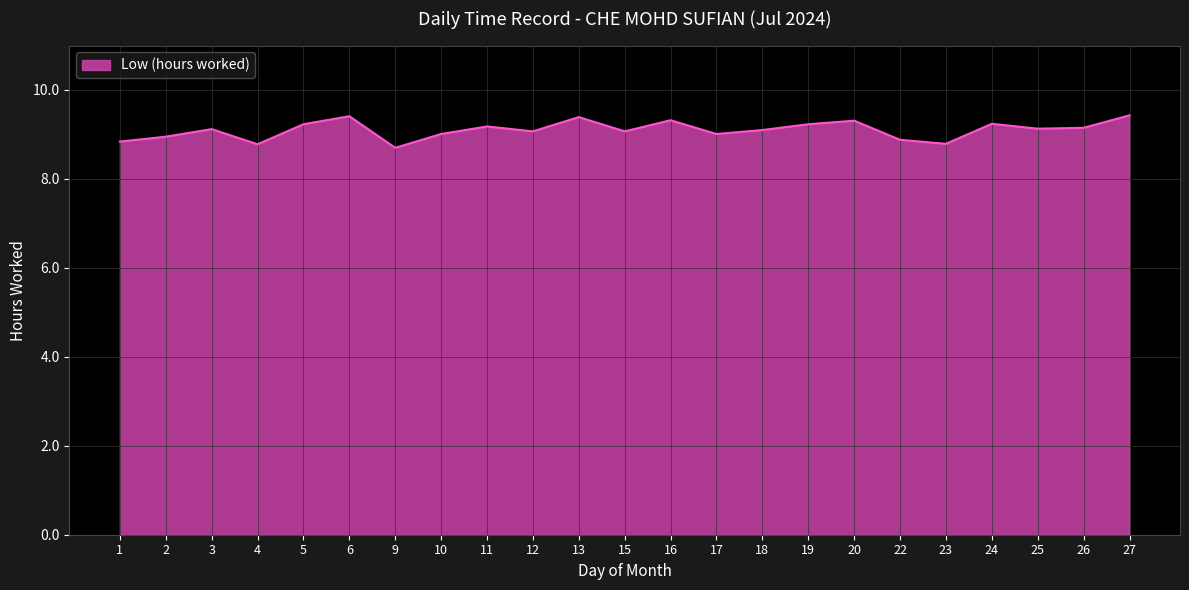

The value at 25 is 2.2. True or false?

False